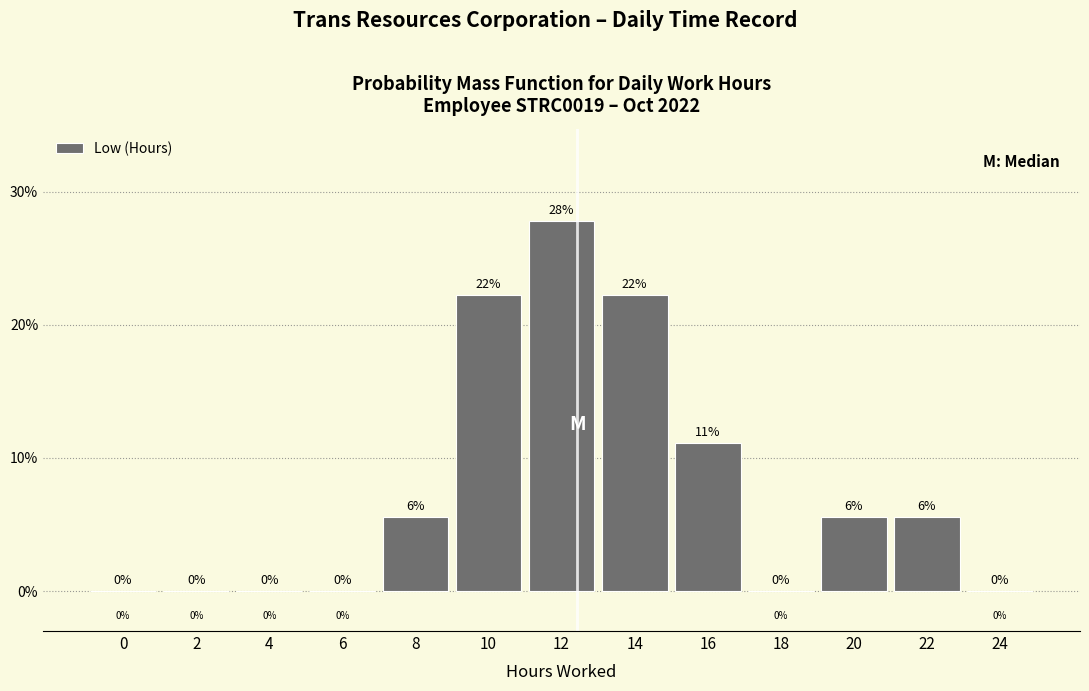

The value at 12 is 44.3. True or false?

False